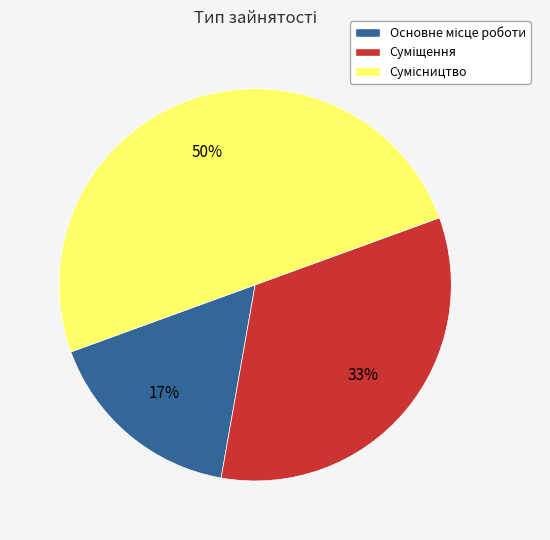

To the nearest percent, what is the difference between the largest and smallest slice percentages?

33%